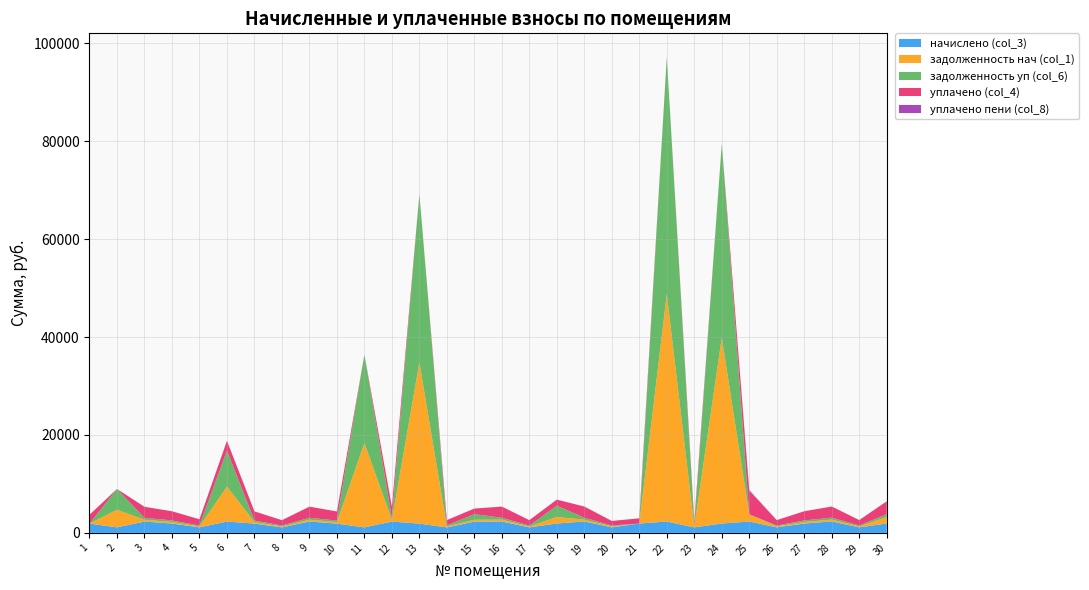

Reading left to right, list all the values displayed in this chart.

начислено (col_3): 1894.4	1124.1	2301.7	1907.0	1124.8	2307.4	1897.0	1120.2	2313.5	1891.3	1117.7	2304.2	1885.9	1116.6	2292.7	2318.6	1123.0	1916.0	2323.6	1123.7	1911.3	2312.8	1119.1	1907.8	2316.4	1126.3	1908.8	2327.2	1129.1	1912.4
задолженность нач (col_1): 0.0	3602.7	383.6	317.8	187.5	7149.7	316.2	186.7	385.6	315.2	17227.2	384.0	32912.8	209.2	382.1	386.4	187.2	1326.9	387.3	187.3	0.0	46453.0	186.5	37970.2	1471.0	187.7	318.1	387.9	188.2	1325.8
задолженность уп (col_6): 0.0	4240.2	383.6	317.8	187.5	7354.1	316.2	186.7	385.6	315.2	18079.7	384.0	34430.4	197.5	1147.7	386.4	186.9	2309.7	387.3	187.3	0.0	48407.9	186.5	39576.4	0.0	187.7	318.1	387.9	188.2	583.6
уплачено (col_4): 1804.3	0.0	2258.1	1870.9	1269.7	2000.0	1861.0	1099.0	2269.7	1855.4	0.0	2260.6	0.0	1089.9	1146.4	2274.6	1102.0	1243.0	2279.5	936.5	1064.3	0.0	932.6	0.0	4794.8	1104.9	1872.7	2283.1	1107.7	2582.6
уплачено пени (col_8): 0.0	0.0	0.0	0.0	11.7	0.0	0.0	0.0	0.0	0.0	0.0	0.0	0.0	0.1	0.0	0.0	0.0	0.0	0.0	0.0	0.0	0.0	0.0	0.0	167.4	0.2	0.0	0.0	0.0	67.4